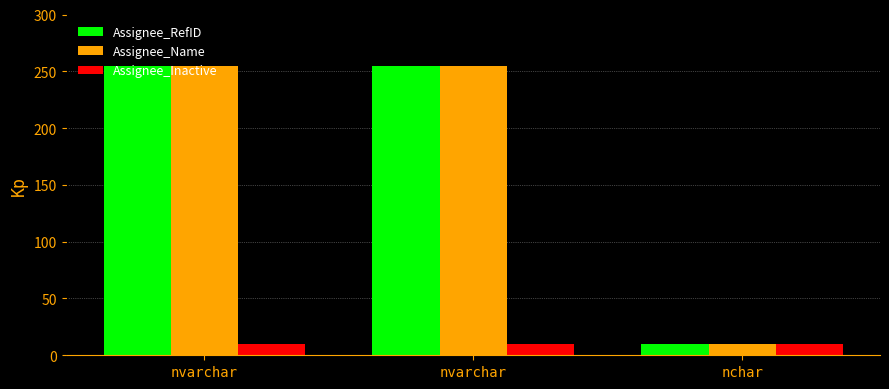

What is the label of the 3rd bar from the left?

nchar